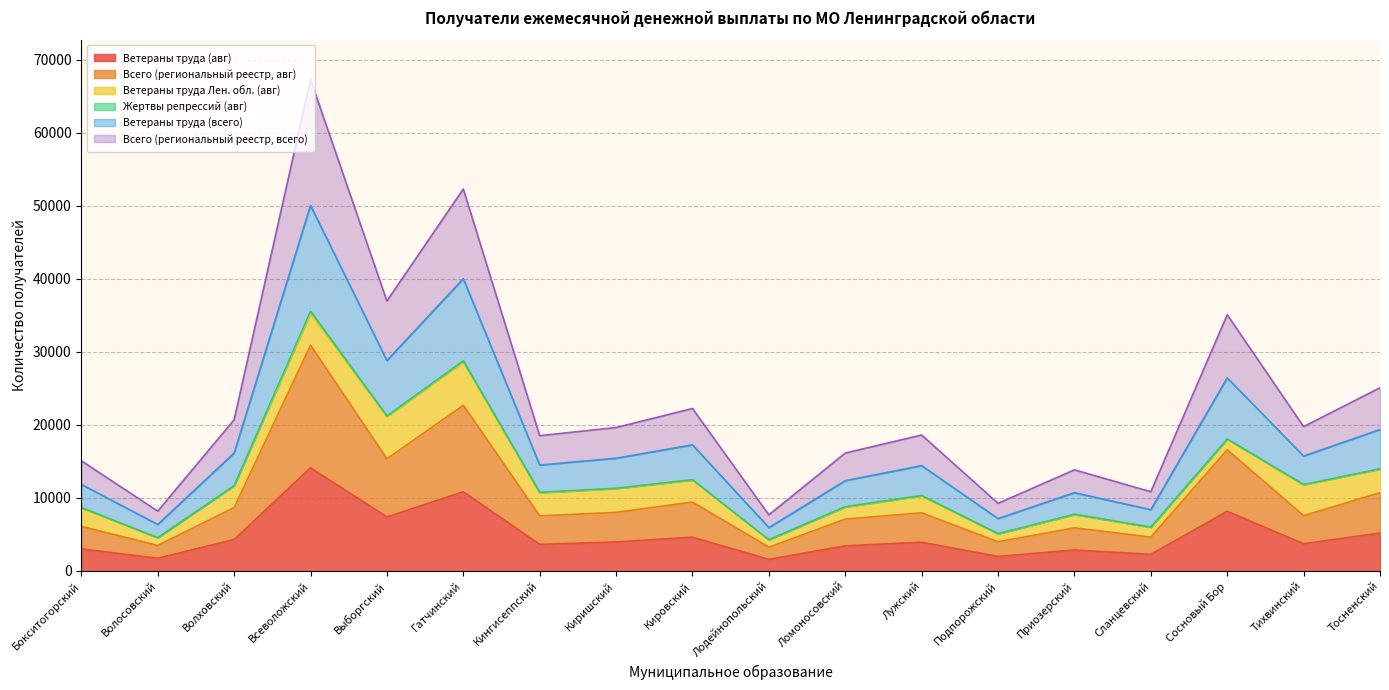

Where is the first local maximum for Всего (региональный реестр, всего)?

Всеволожский